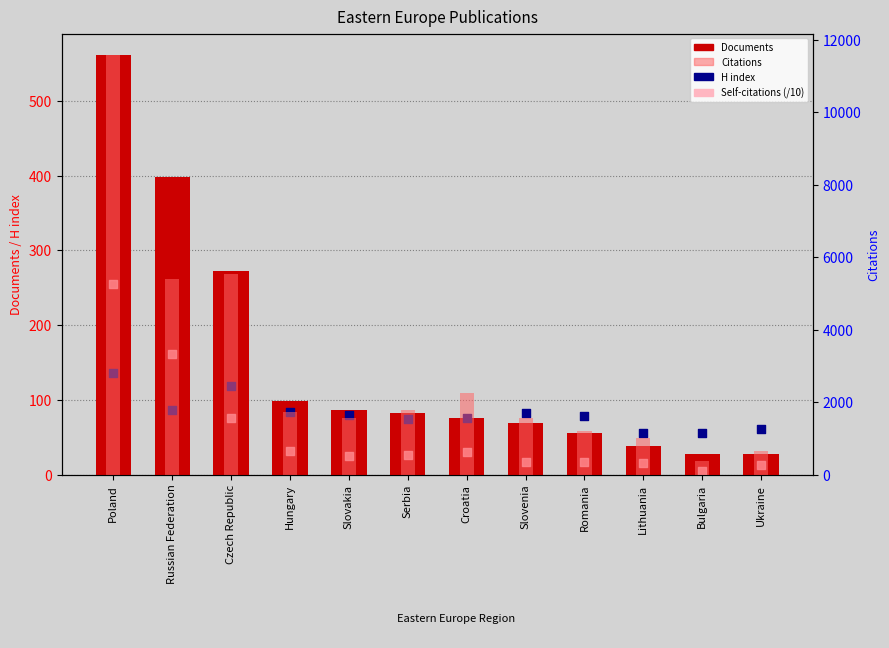

Is the value of Citations at Russian Federation greater than the value of Documents at Slovenia?

Yes